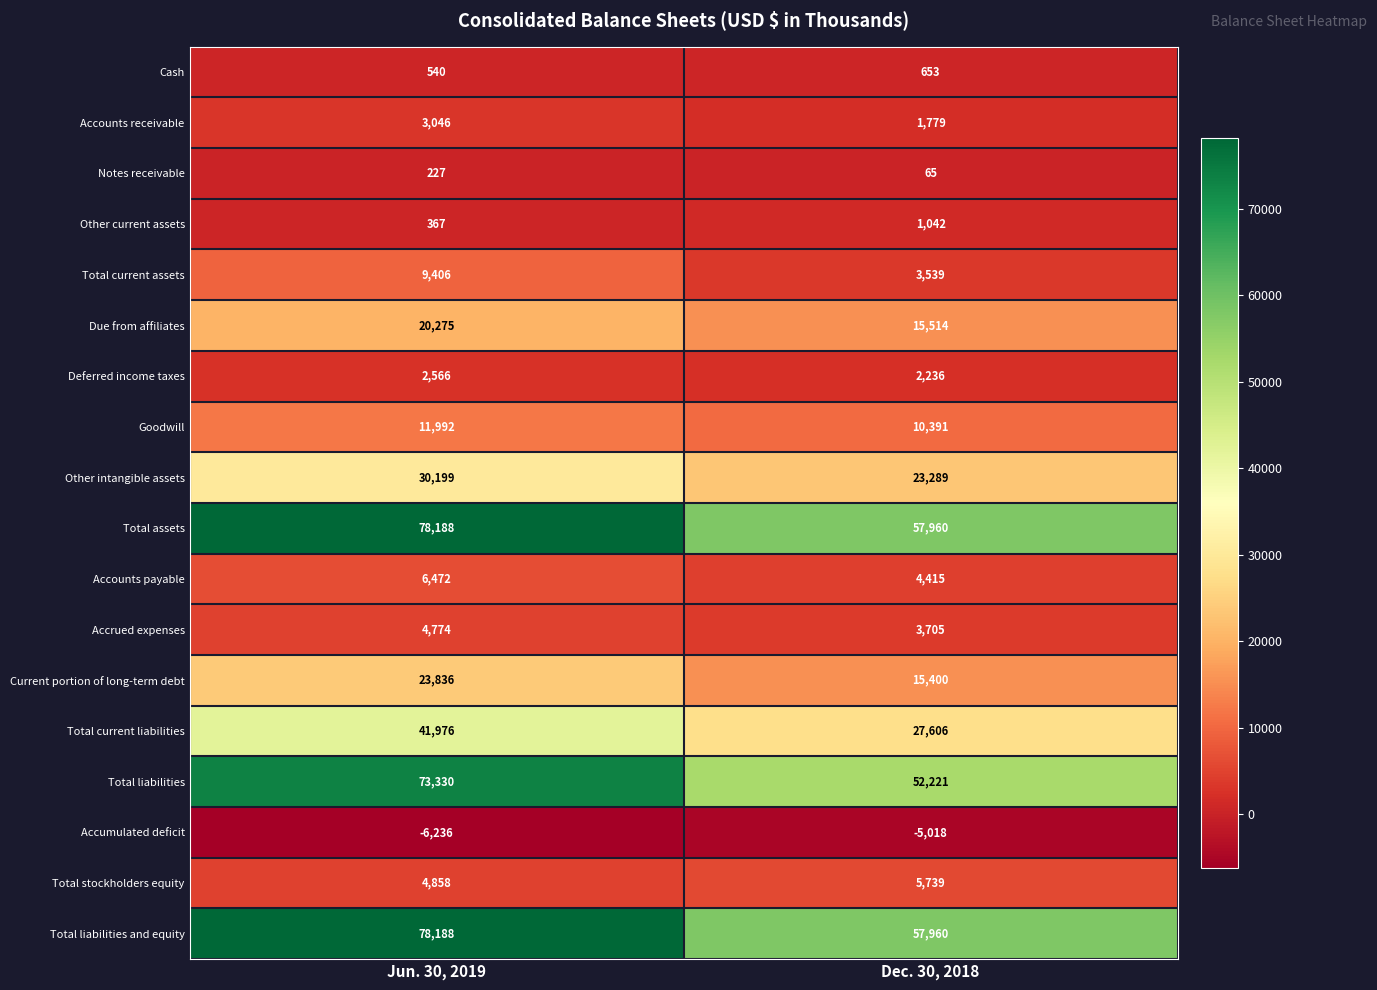

Rank the categories by Deferred income taxes value from highest to lowest.

Jun. 30, 2019, Dec. 30, 2018